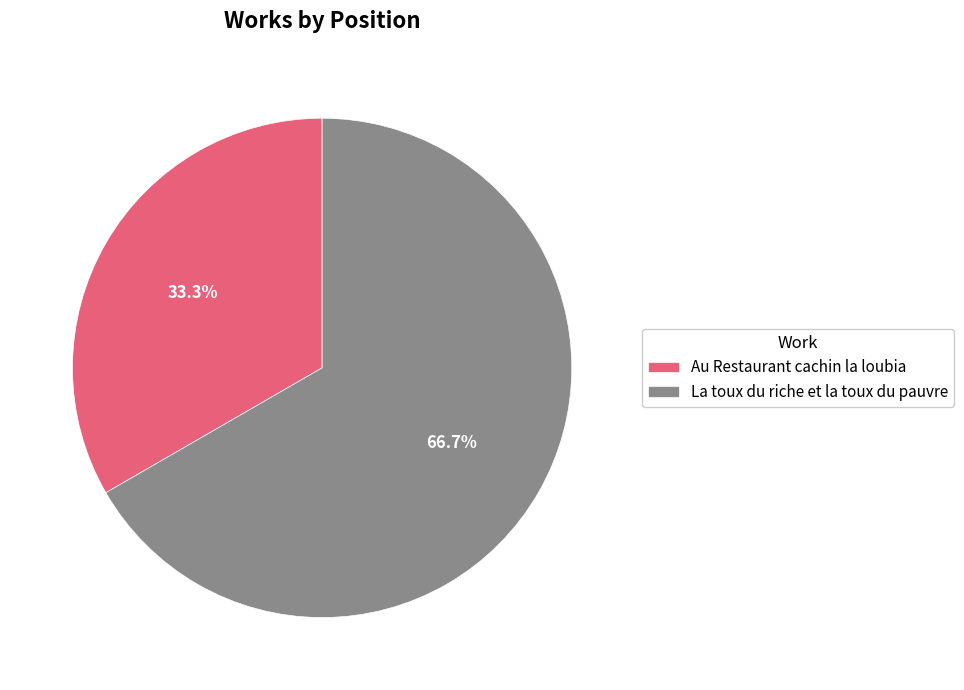

Is there any slice that represents more than half of the pie?

Yes